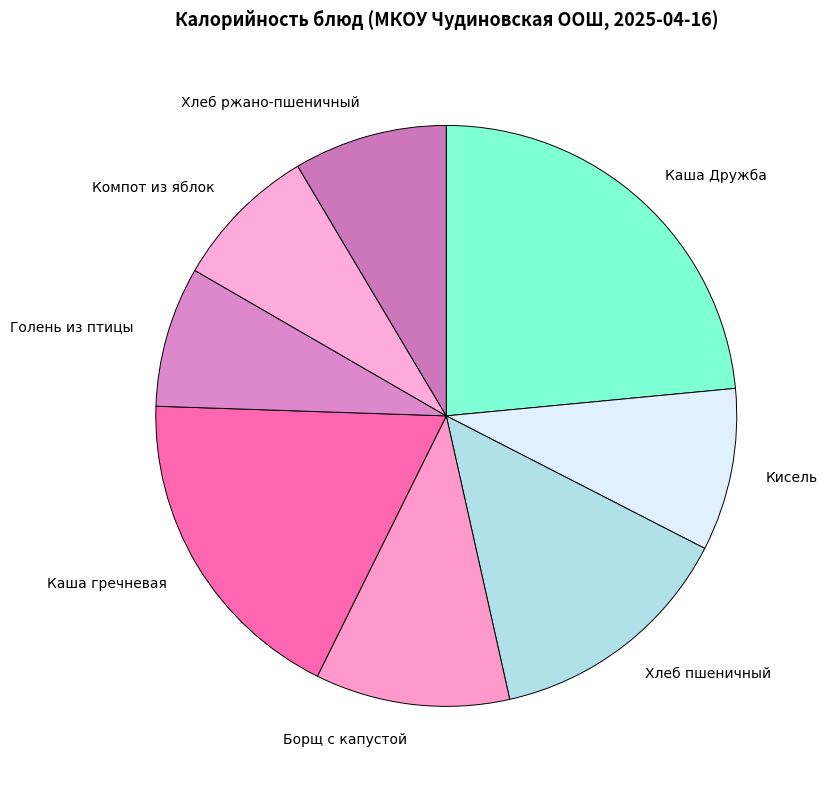

What is the ratio of the value at Каша Дружба to the value at Кисель?

2.6